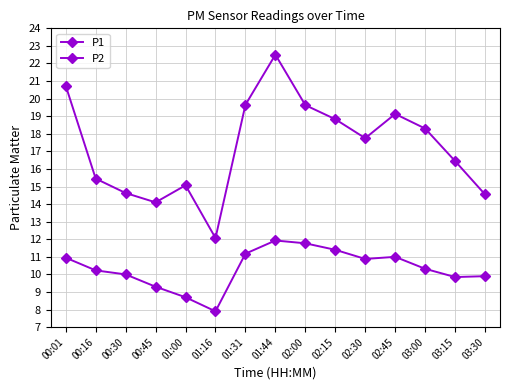

Is this an area chart (filled region under the line)?

No